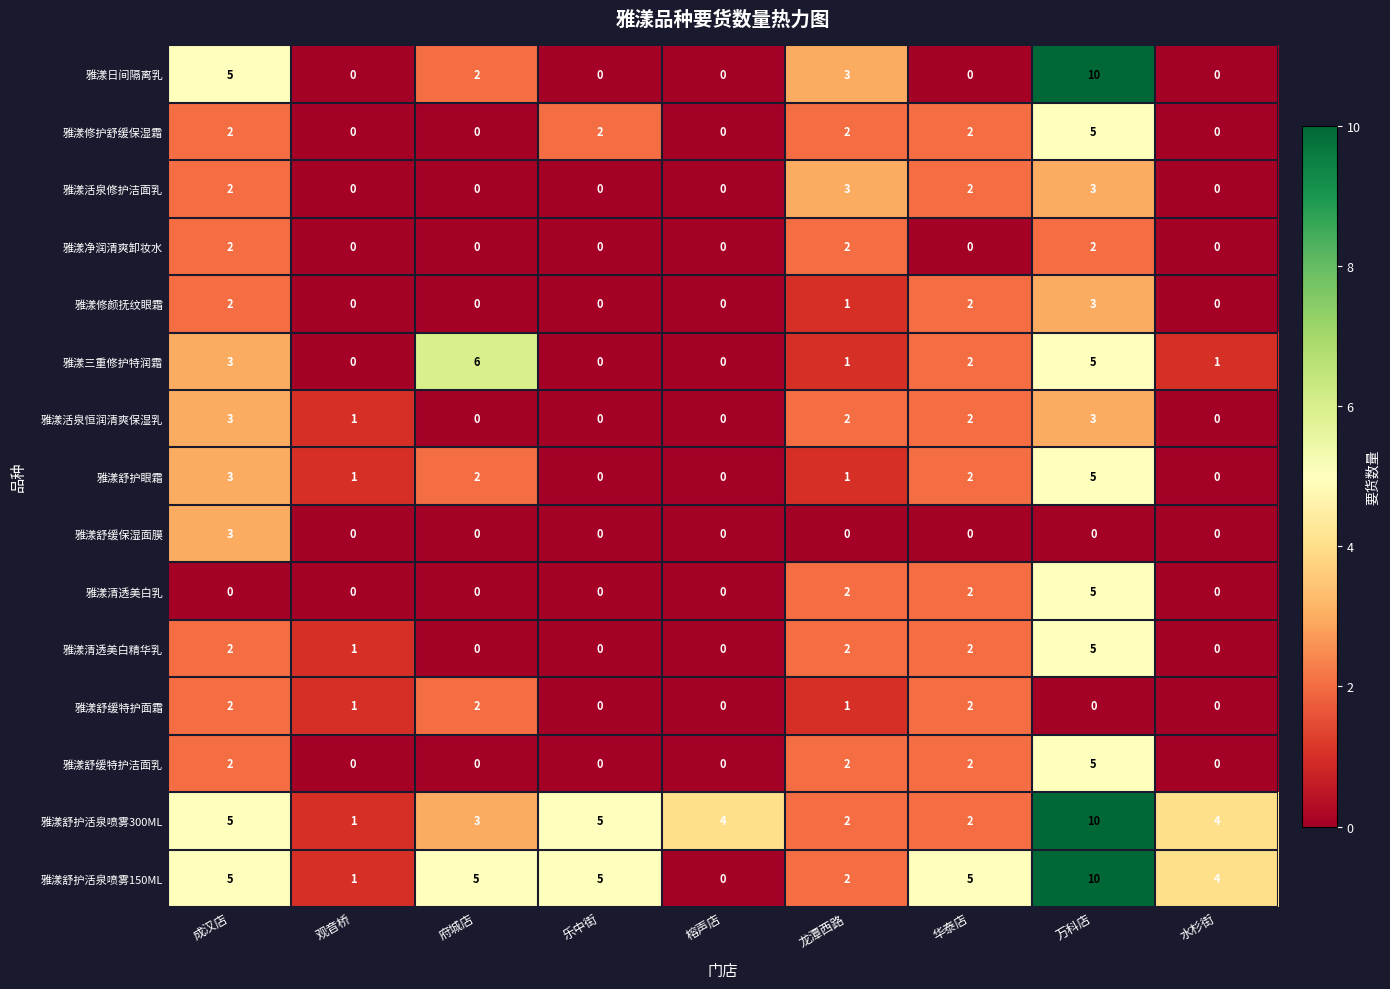

Which series changed the most between 府城店 and 龙潭西路?

雅漾三重修护特润霜